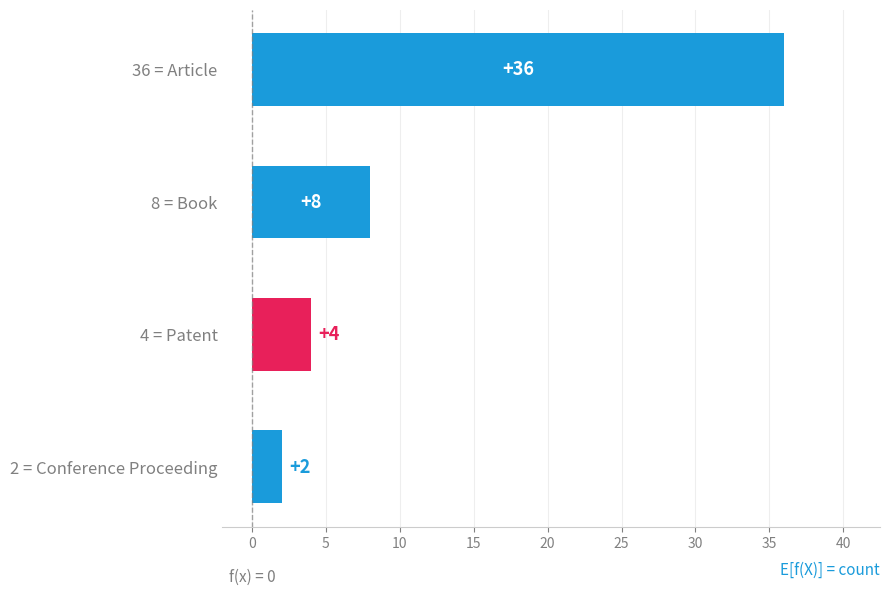

Are the bars horizontal?

Yes